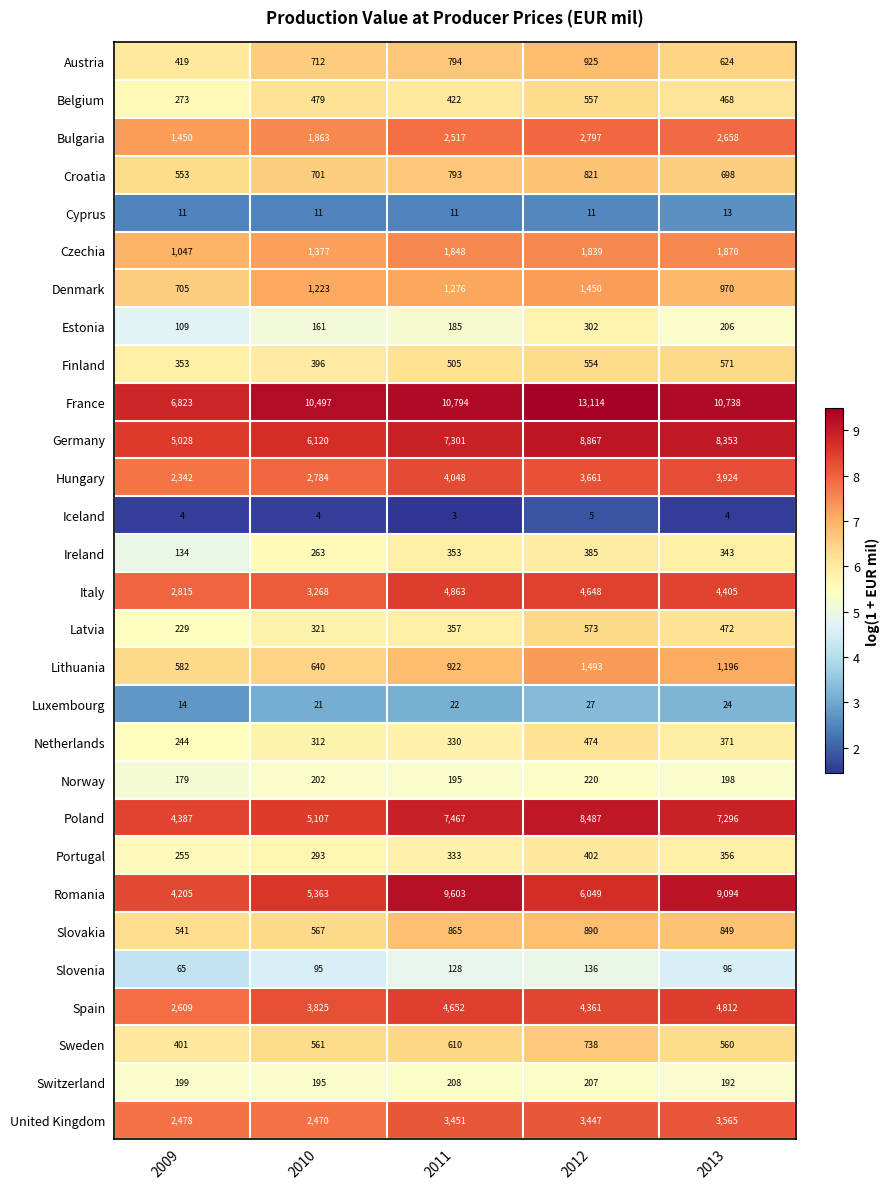

Rank the series at 2009 from lowest to highest value.

Iceland, Cyprus, Luxembourg, Slovenia, Estonia, Ireland, Norway, Switzerland, Latvia, Netherlands, Portugal, Belgium, Finland, Sweden, Austria, Slovakia, Croatia, Lithuania, Denmark, Czechia, Bulgaria, Hungary, United Kingdom, Spain, Italy, Romania, Poland, Germany, France